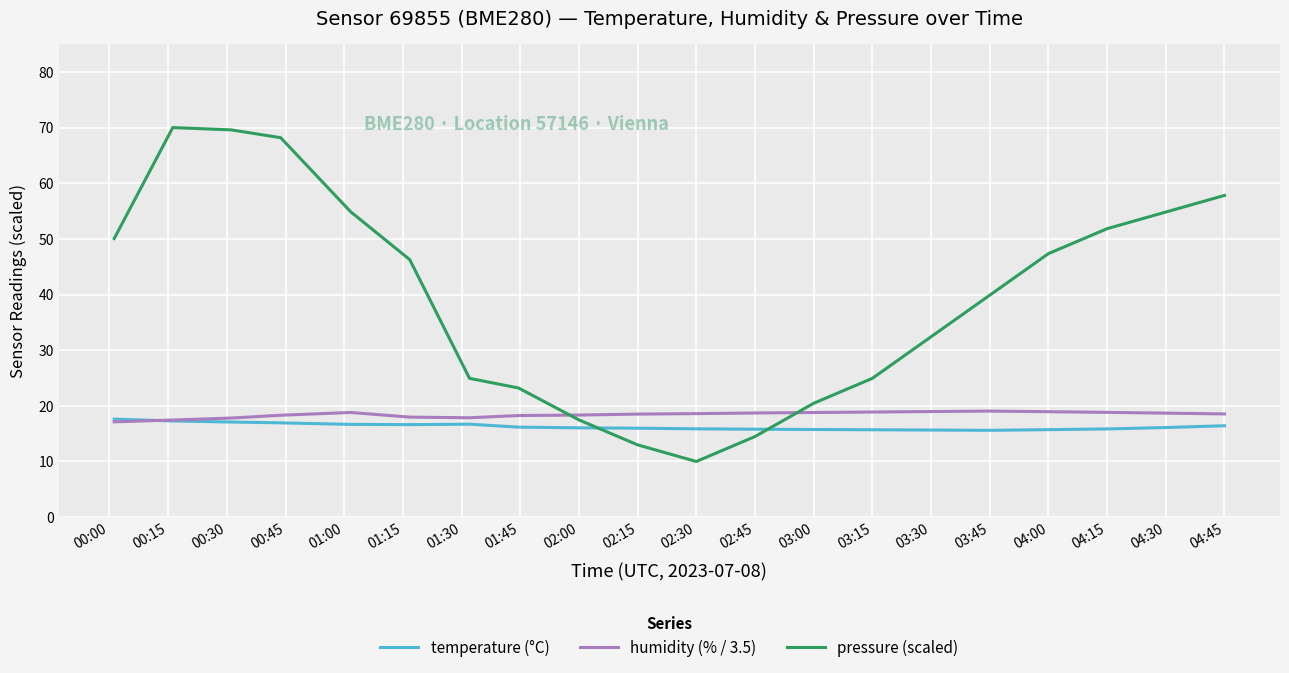

At how many categories does at least one series exceed 15?

20